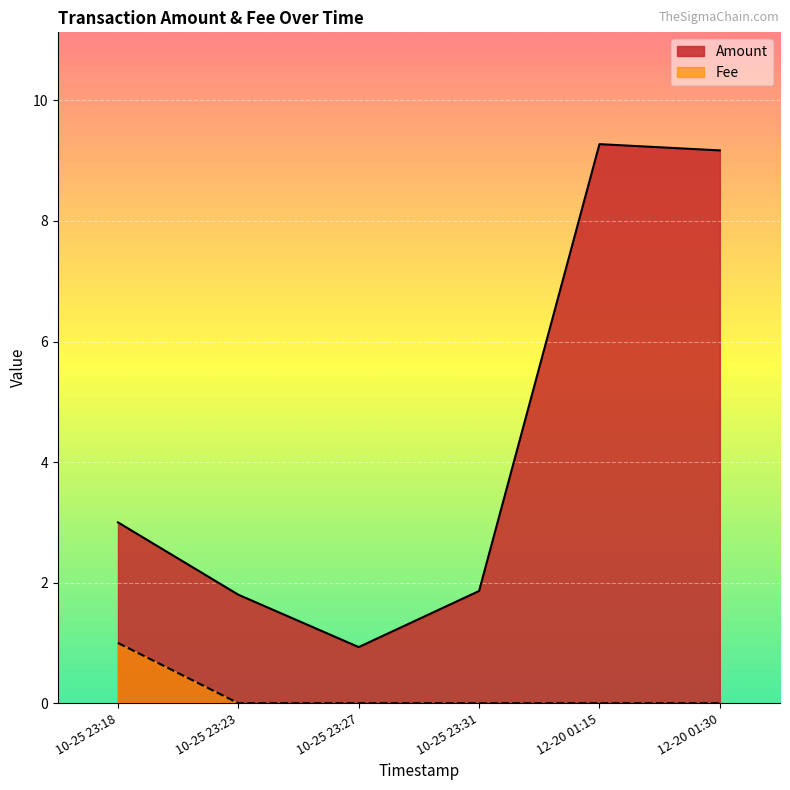

What position from the right is 10-25 23:23?

5